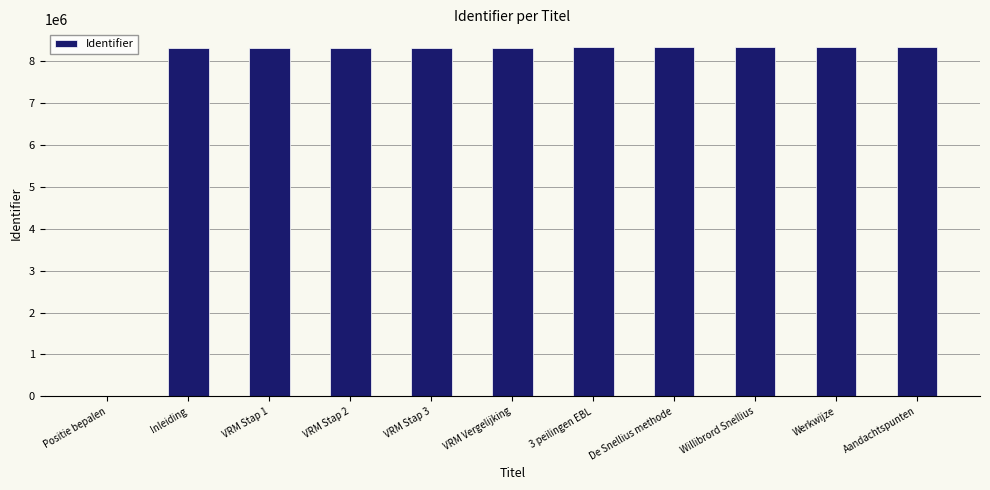

Does the chart contain stacked bars?

No